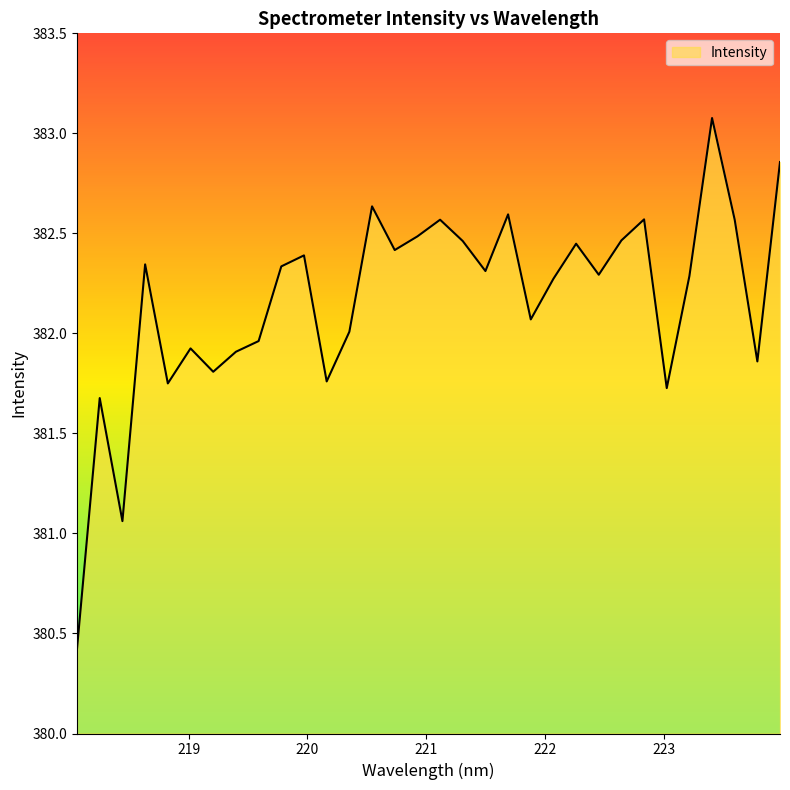

What is the smallest value displayed?

380.4